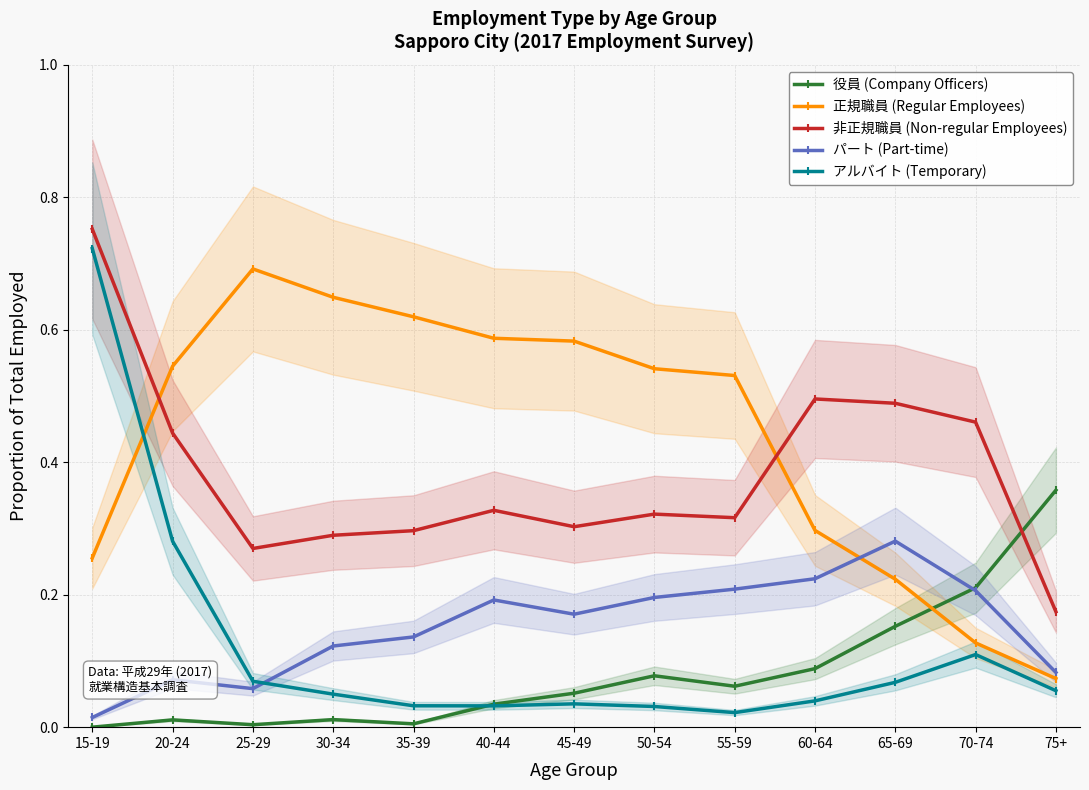

Between which two adjacent categories do 正規職員 (Regular Employees) and アルバイト (Temporary) first intersect?

15-19 and 20-24